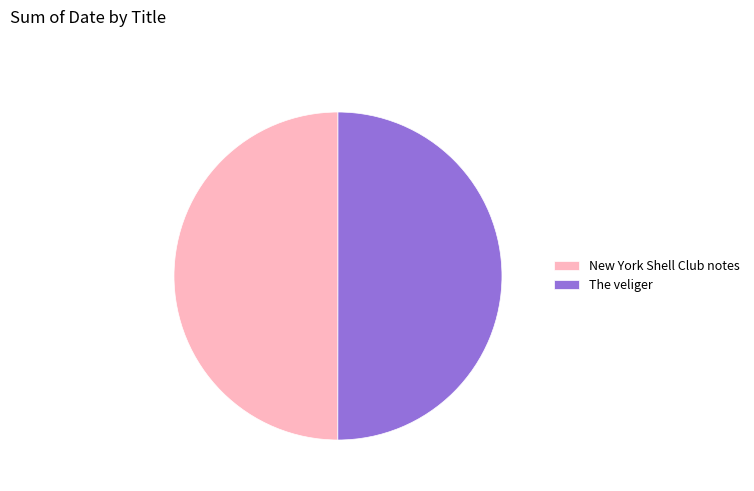

What is the ratio of the value at The veliger to the value at New York Shell Club notes?

1.0